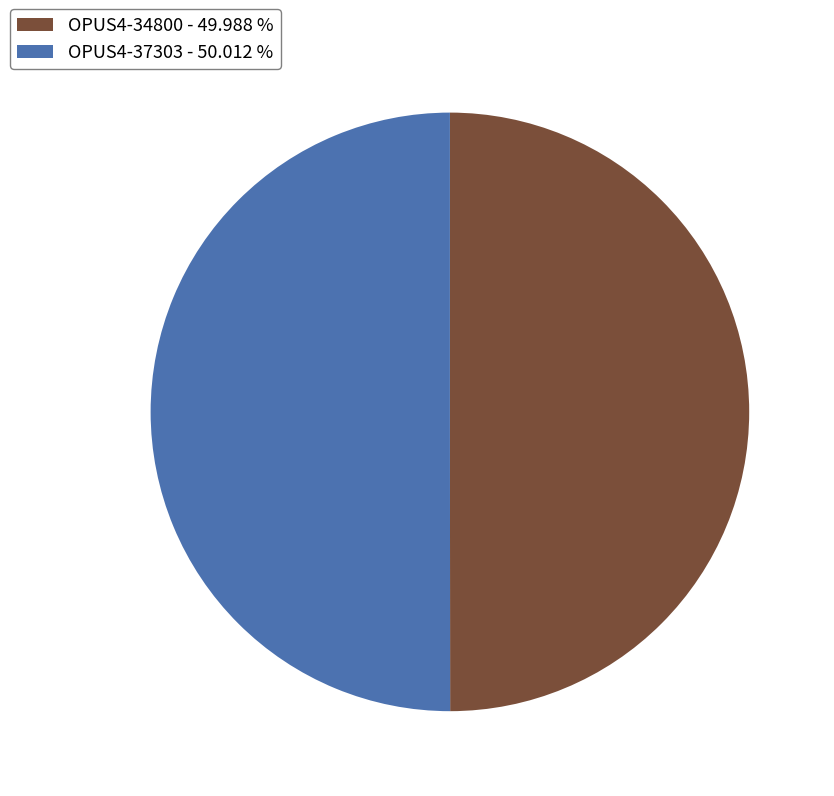

Do OPUS4-37303 - 50.012 % and OPUS4-34800 - 49.988 % together represent more than half of the pie?

Yes